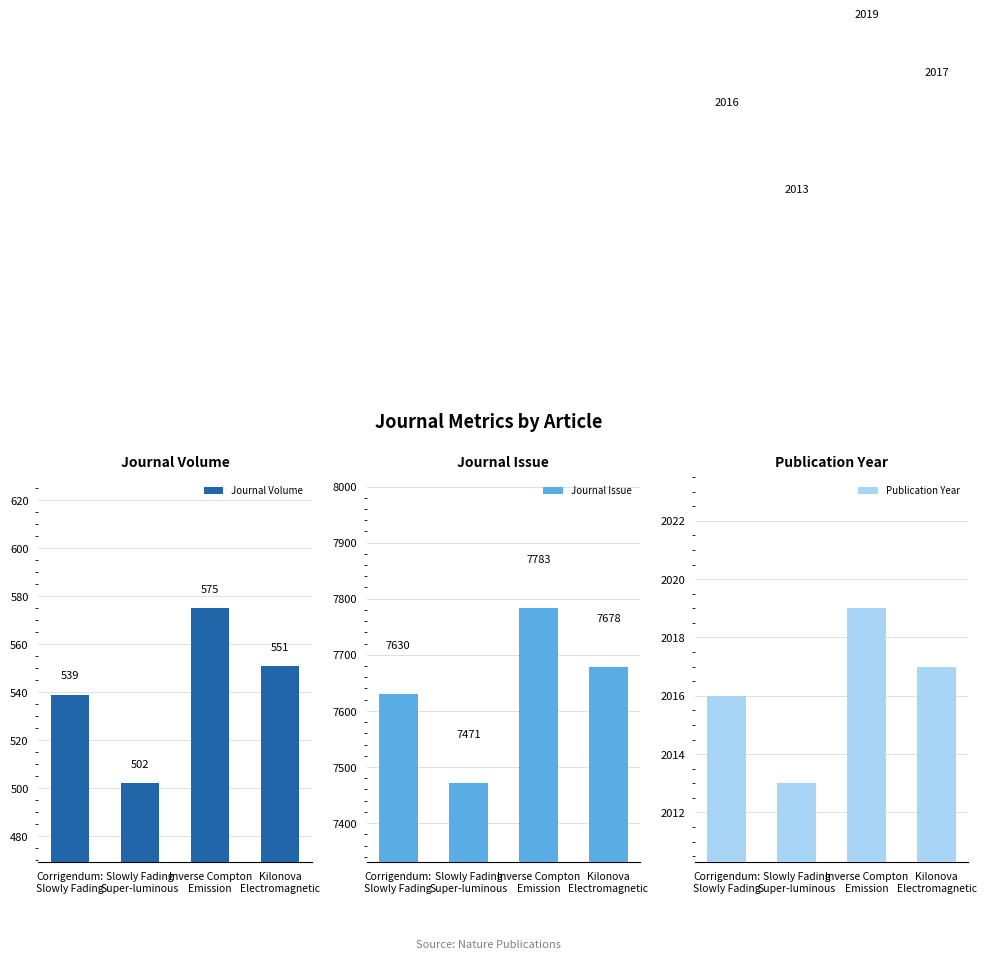

Between Kilonova
Electromagnetic and Inverse Compton
Emission, which is larger?

Inverse Compton
Emission